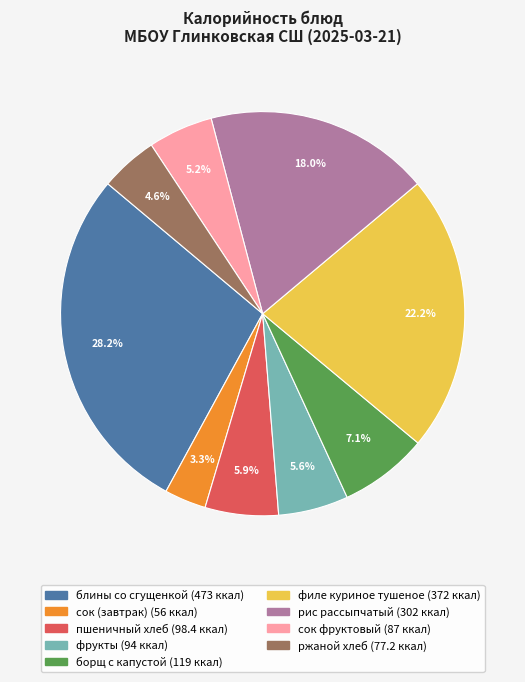

To the nearest percent, what percentage of the pie is сок (завтрак)?

3%